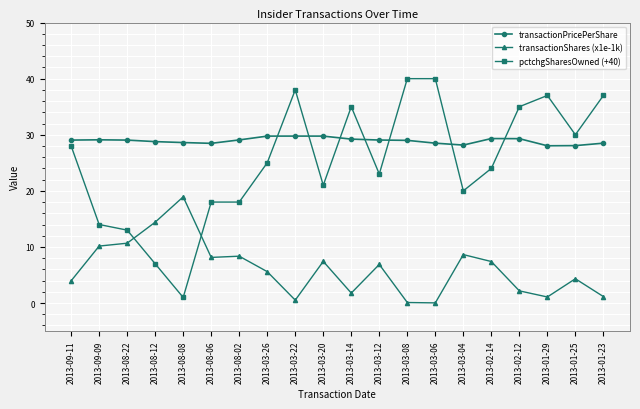

How many lines are shown in the chart?

3